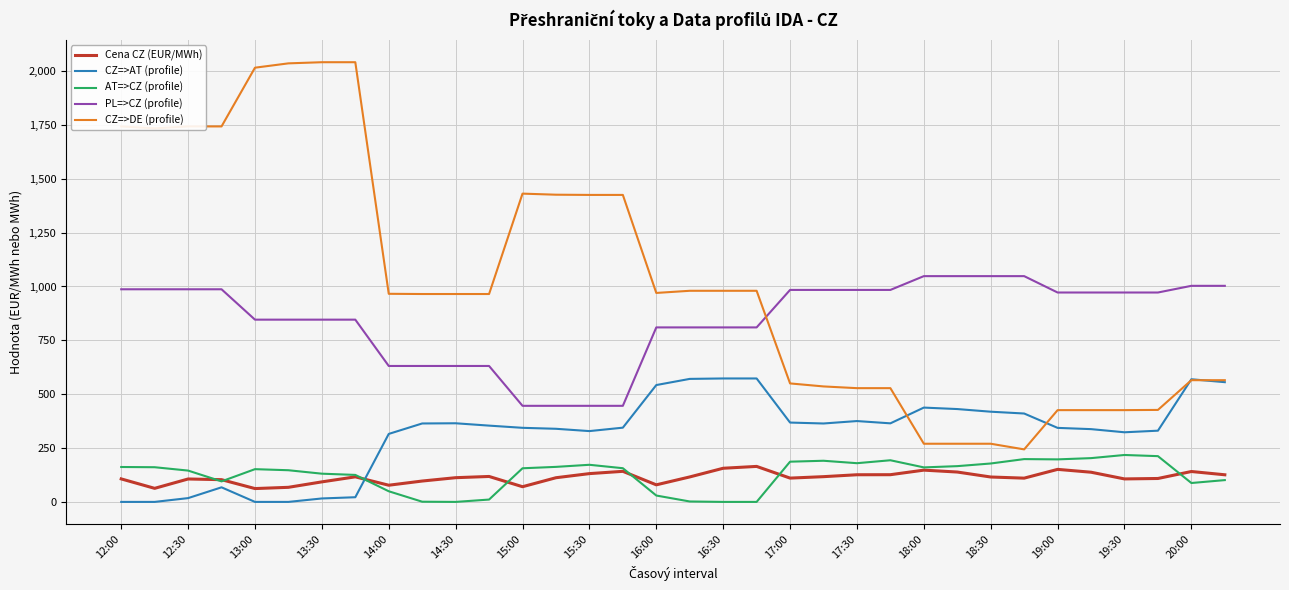

Does the chart have visible grid lines?

Yes